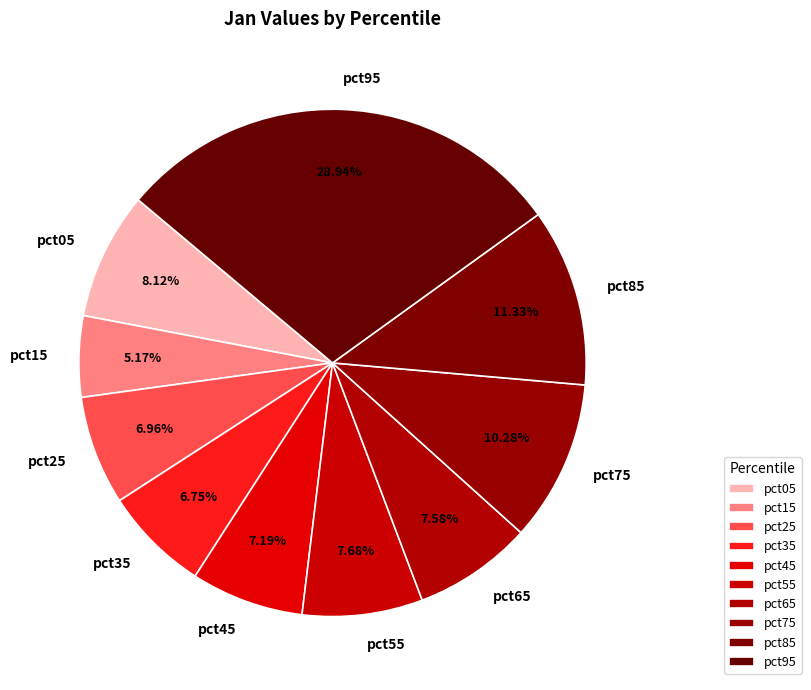

What percentage is the pct65 slice, to the nearest percent?

8%